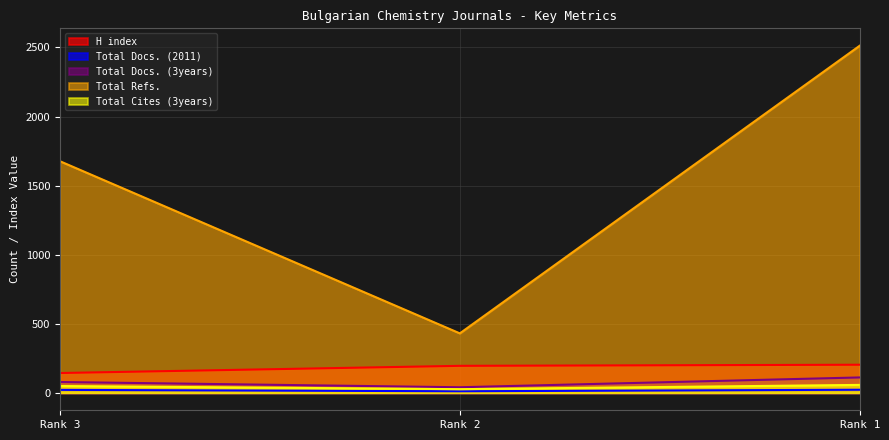

Read the Total Refs. value at Rank 2, to the nearest 100.

400